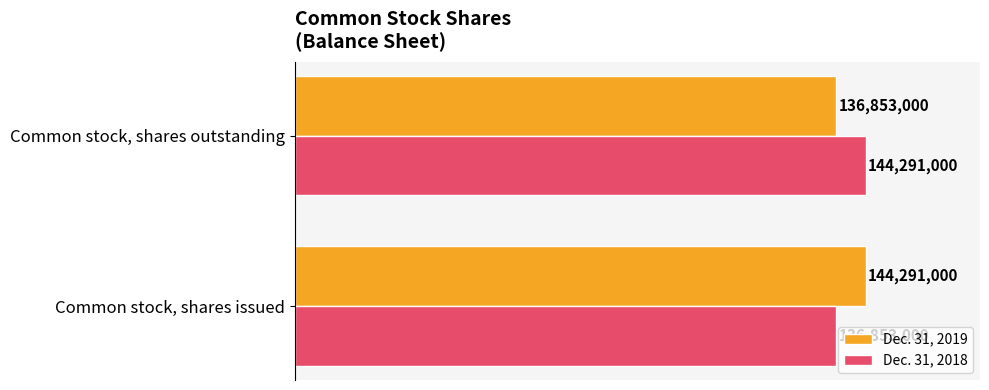

Reading left to right, what are all the values shown in this chart?

Dec. 31, 2019: 144291000	136853000
Dec. 31, 2018: 136853000	144291000